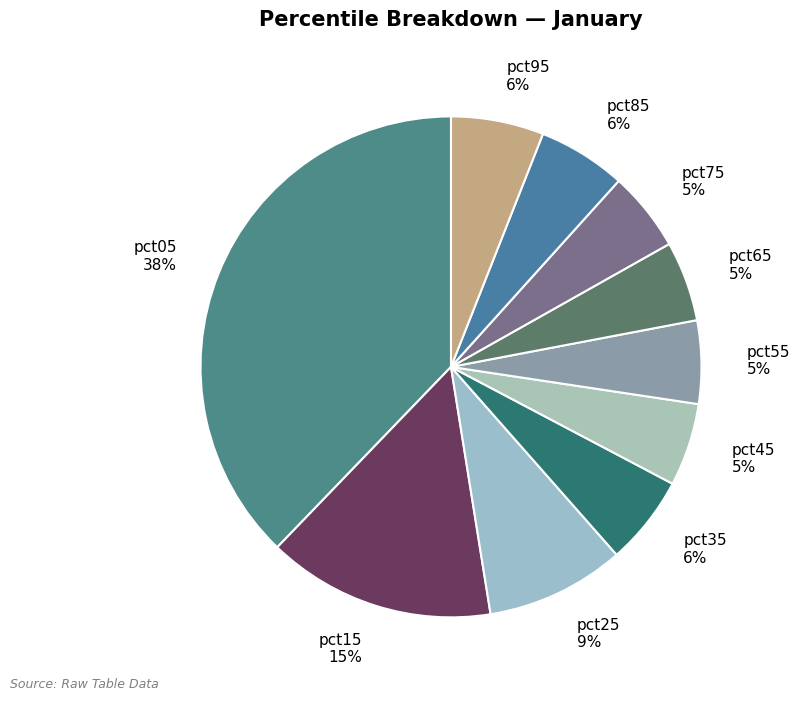

The pct55 slice represents 5% of the pie. True or false?

True